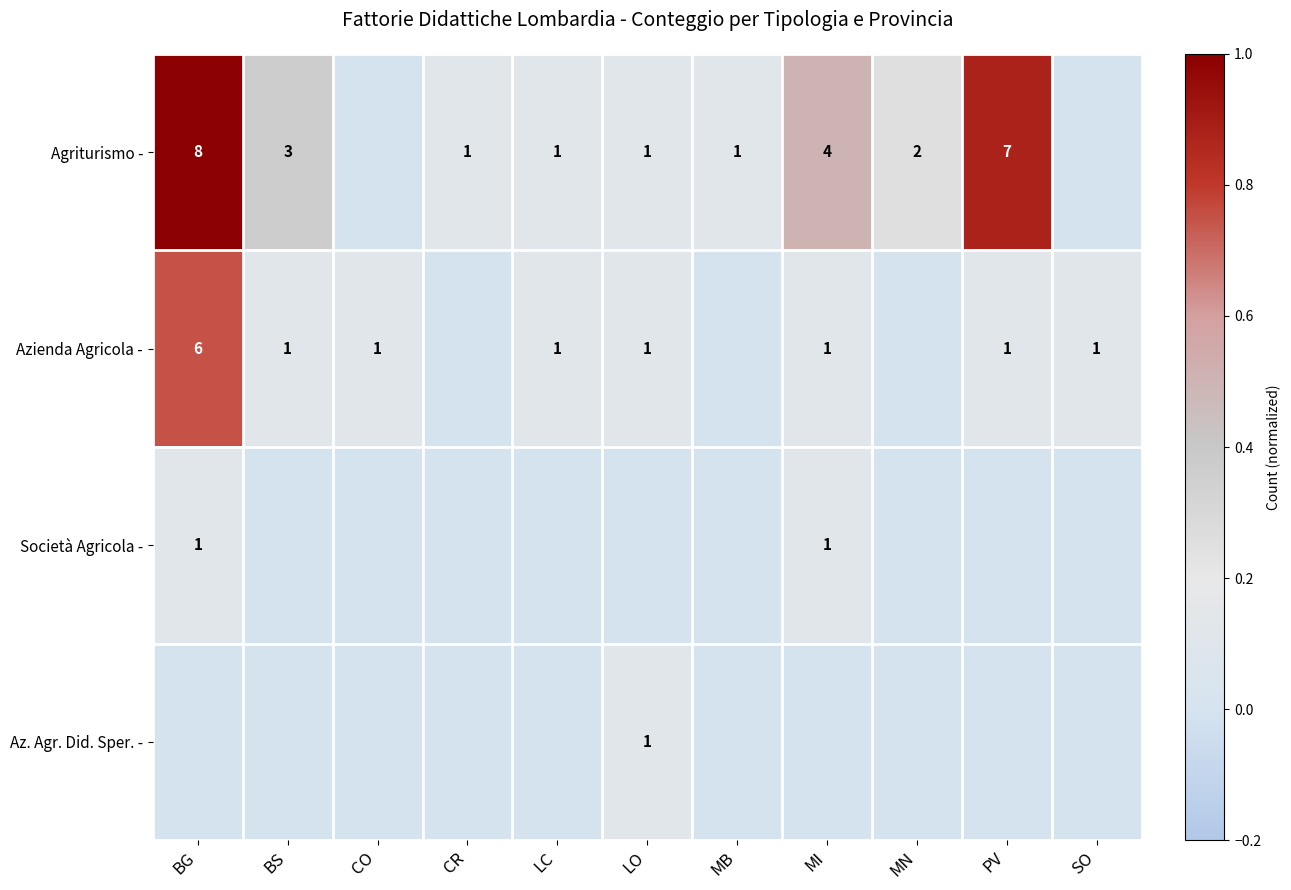

Is it true that Azienda Agricola - equals 2 at PV?

False